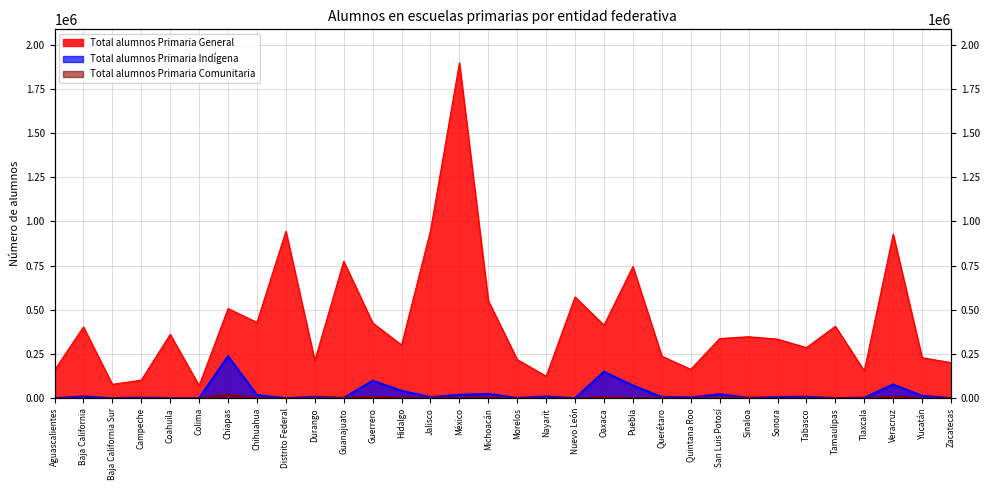

Which has a higher value, Nuevo León or Tamaulipas?

Nuevo León